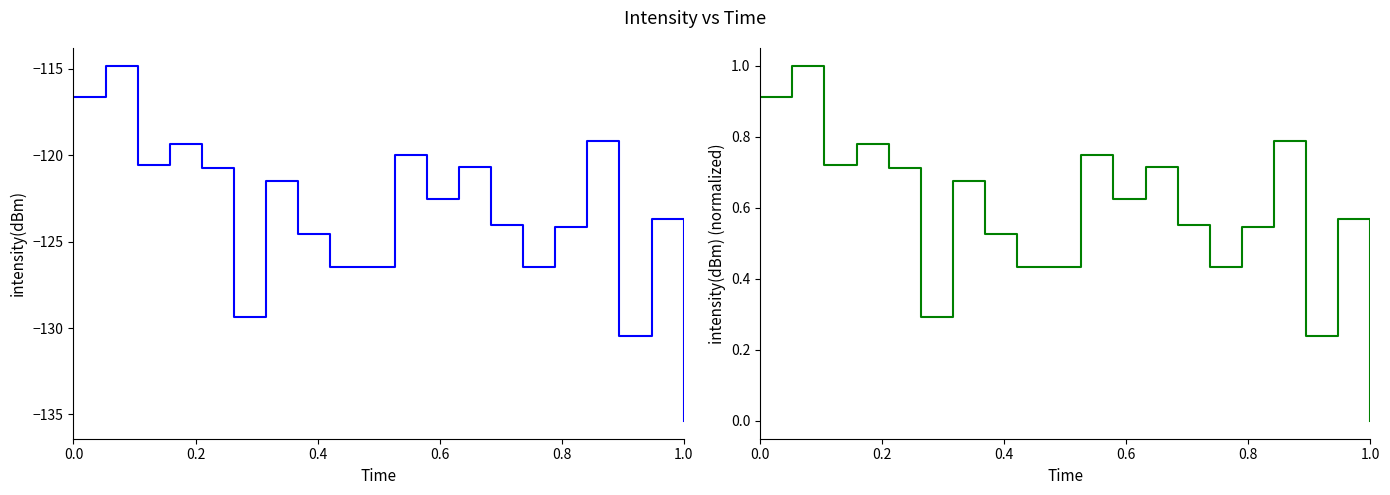

True or false: intensity(dBm) and intensity(dBm) normalized cross at least once.

False